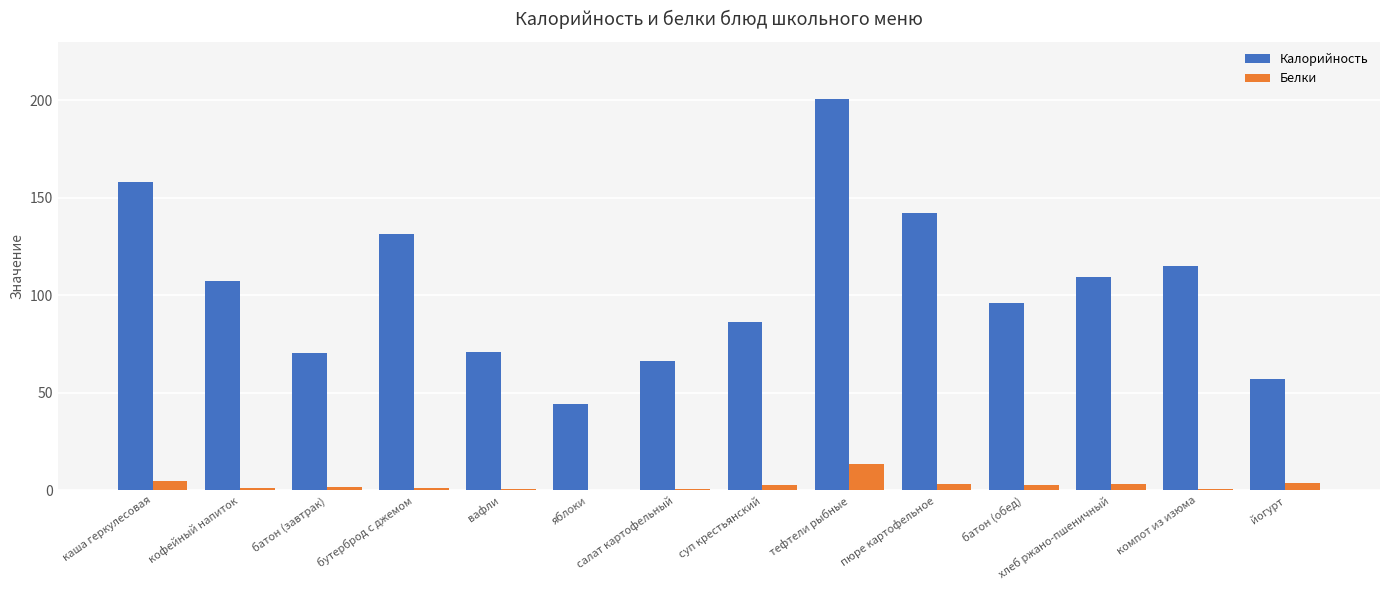

The Калорийность series shows 76.0 at бутерброд с джемом. True or false?

False